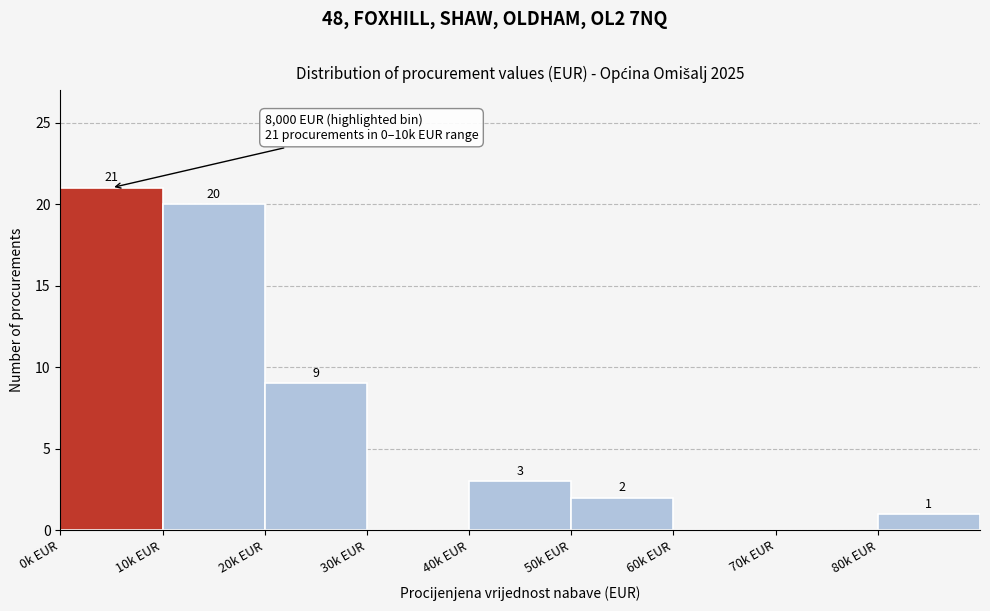

Reading right to left, list all the values displayed in this chart.

80k EUR=1	70k EUR=0	60k EUR=0	50k EUR=2	40k EUR=3	30k EUR=0	20k EUR=9	10k EUR=20	0k EUR=21